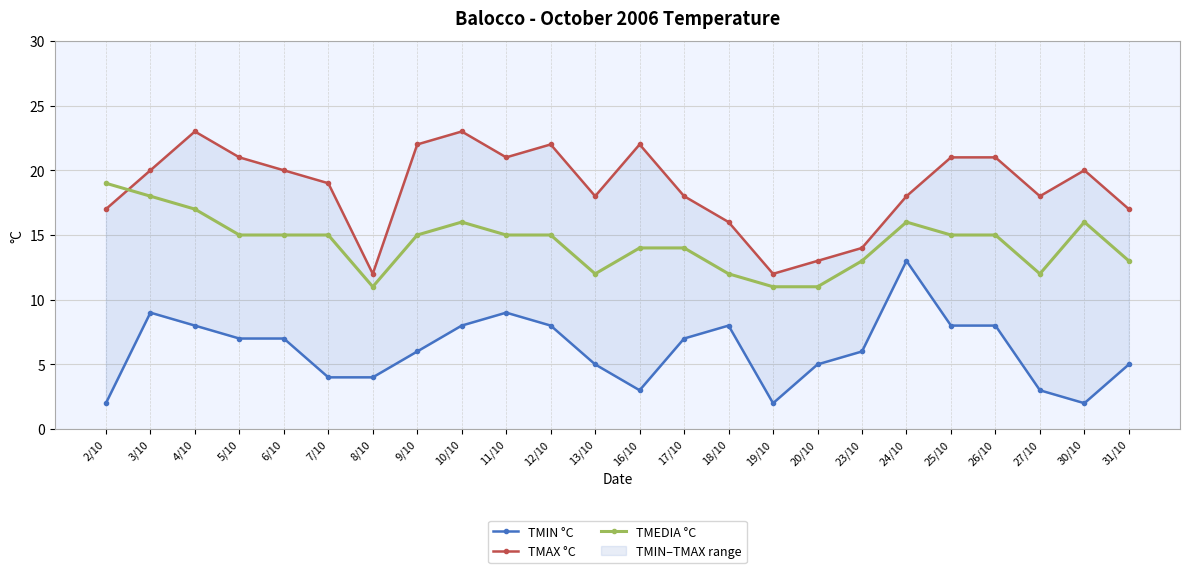

What is the maximum value for TMEDIA °C?

19